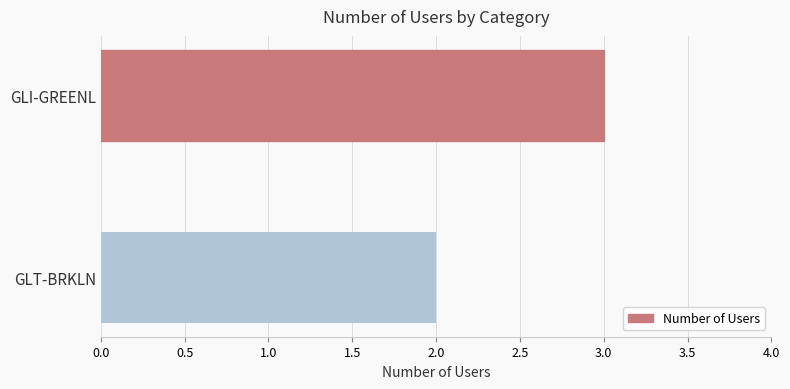

Are the bars horizontal?

Yes